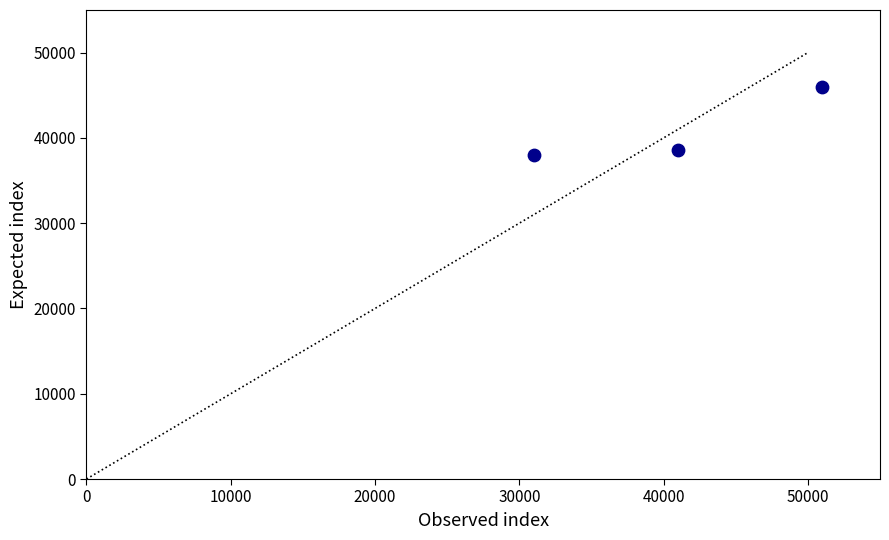

What Y value in the scatter plot is closest to 42000?

38615.4